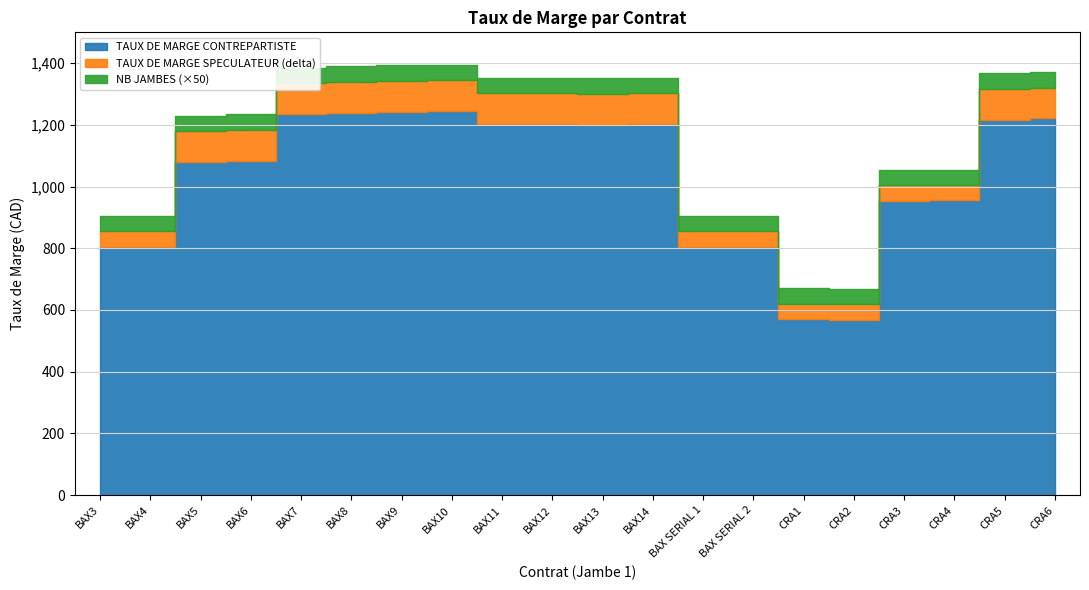

What is the difference between the TAUX DE MARGE SPECULATEUR values at BAX8 and BAX10?

5